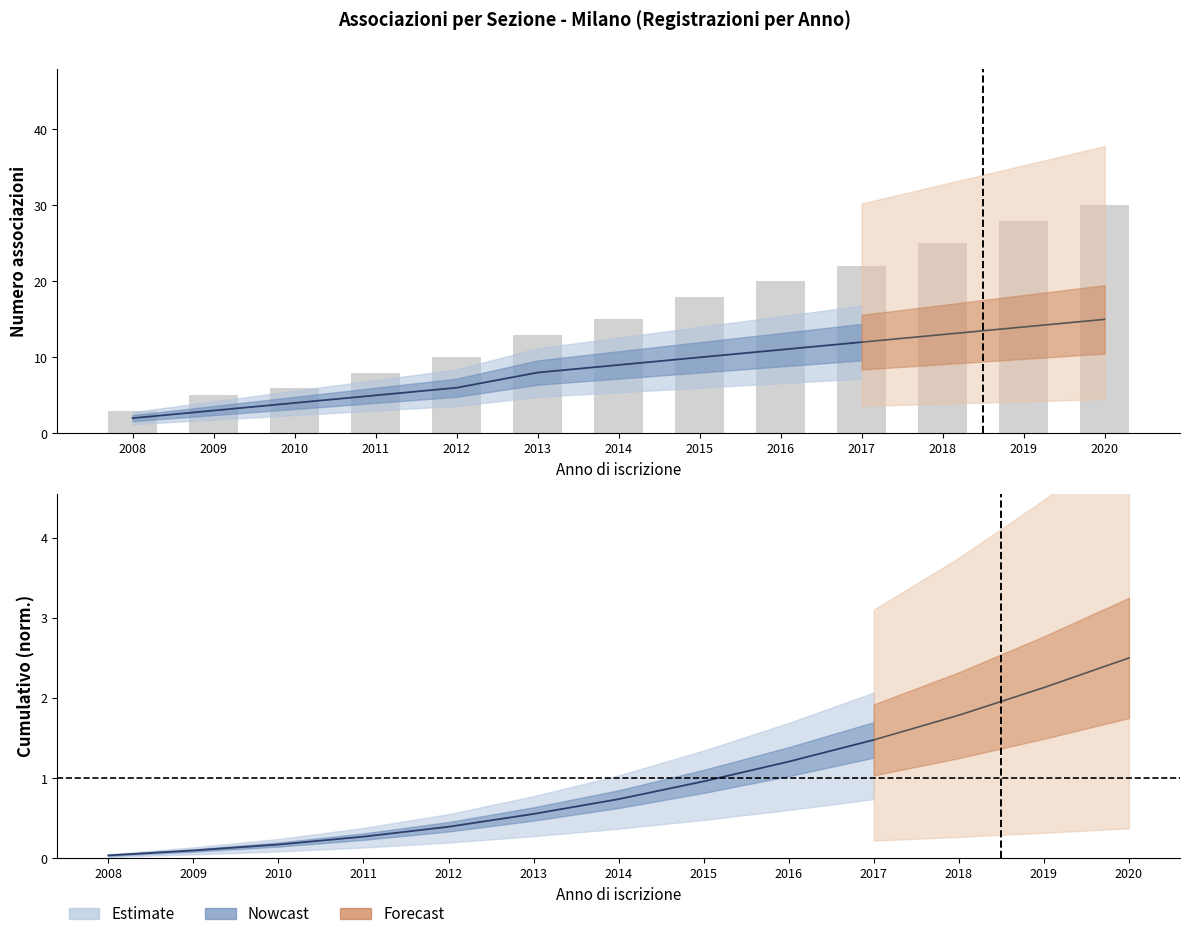

At which category does the chart reach its peak across all series?

2020